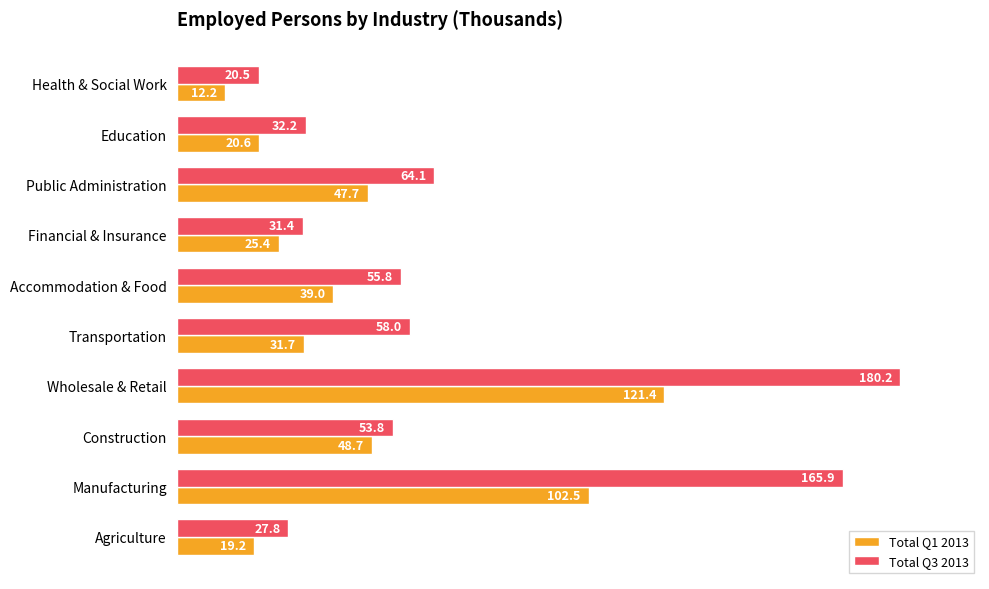

What value does the Total Q1 2013 series have at Health & Social Work?

12.2